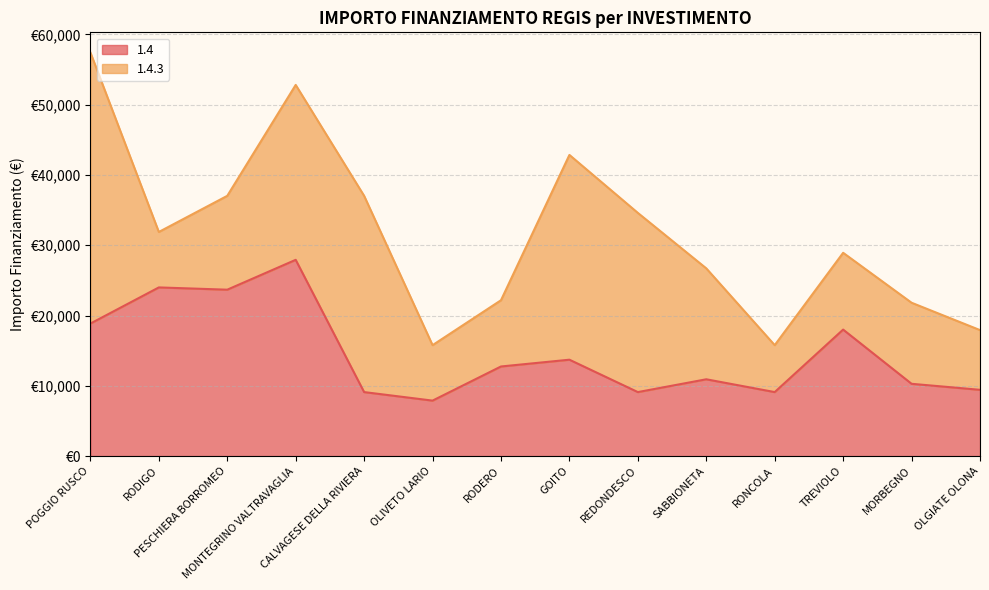

How many points are higher than both their immediate neighbors (excluding endpoints)?

5